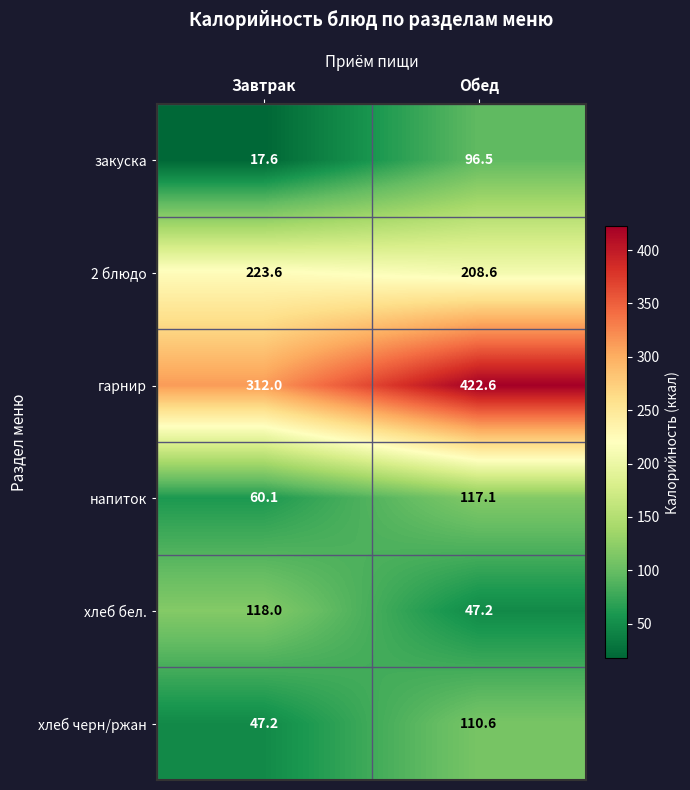

What is the difference between the 2 блюдо values at Завтрак and Обед?

15.0